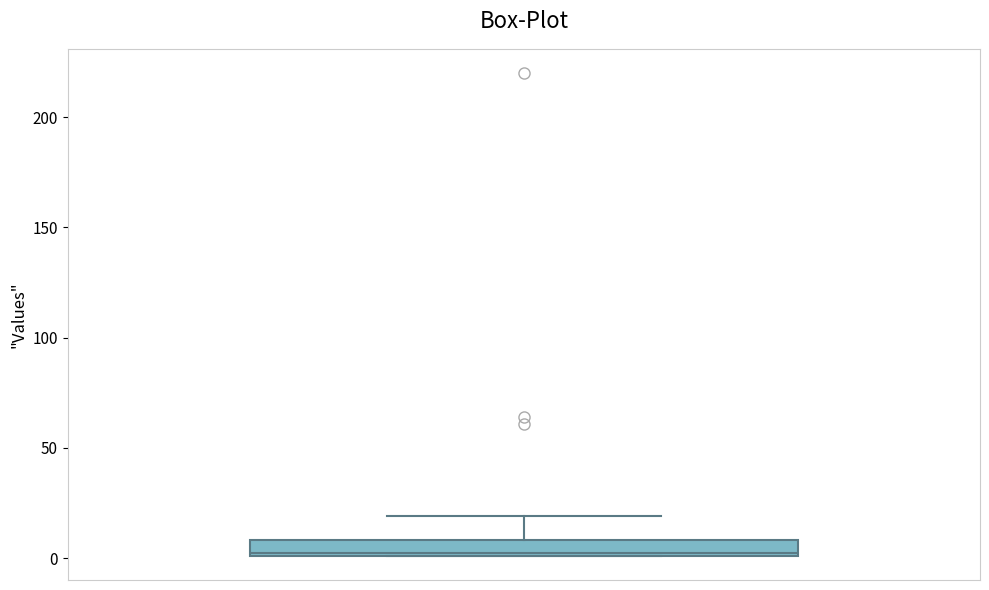

Where is the upper edge of the box on the y-axis? The values are not printed on the chart, so give them approximately, as read against the axis.

10